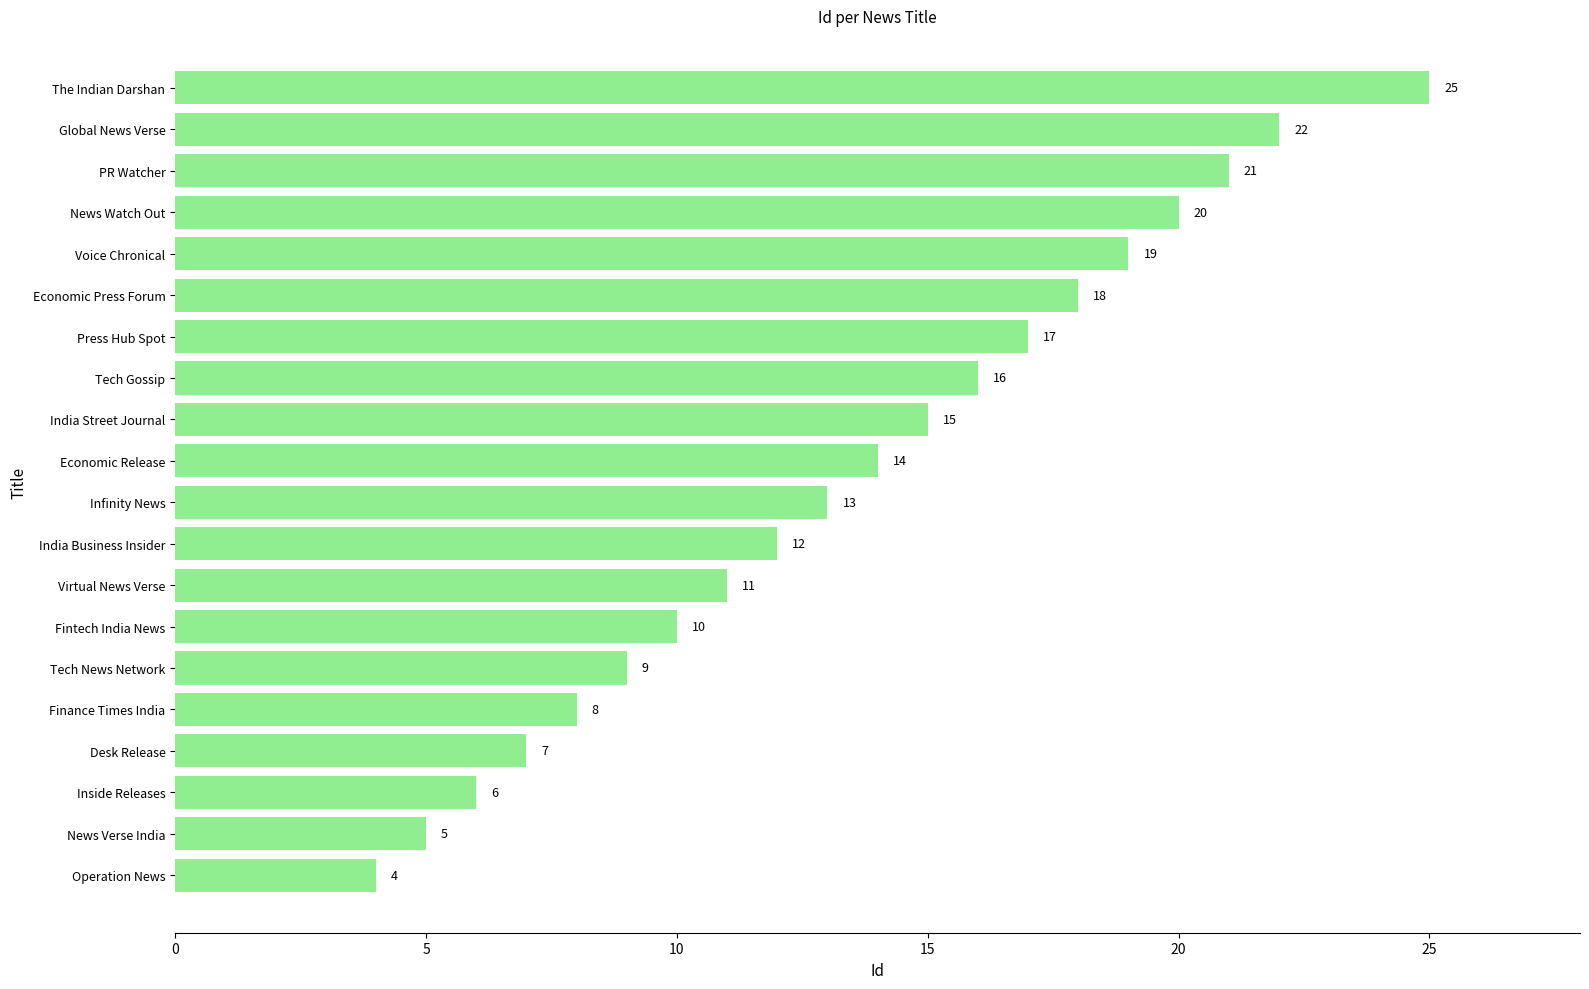

What is the average value?

14